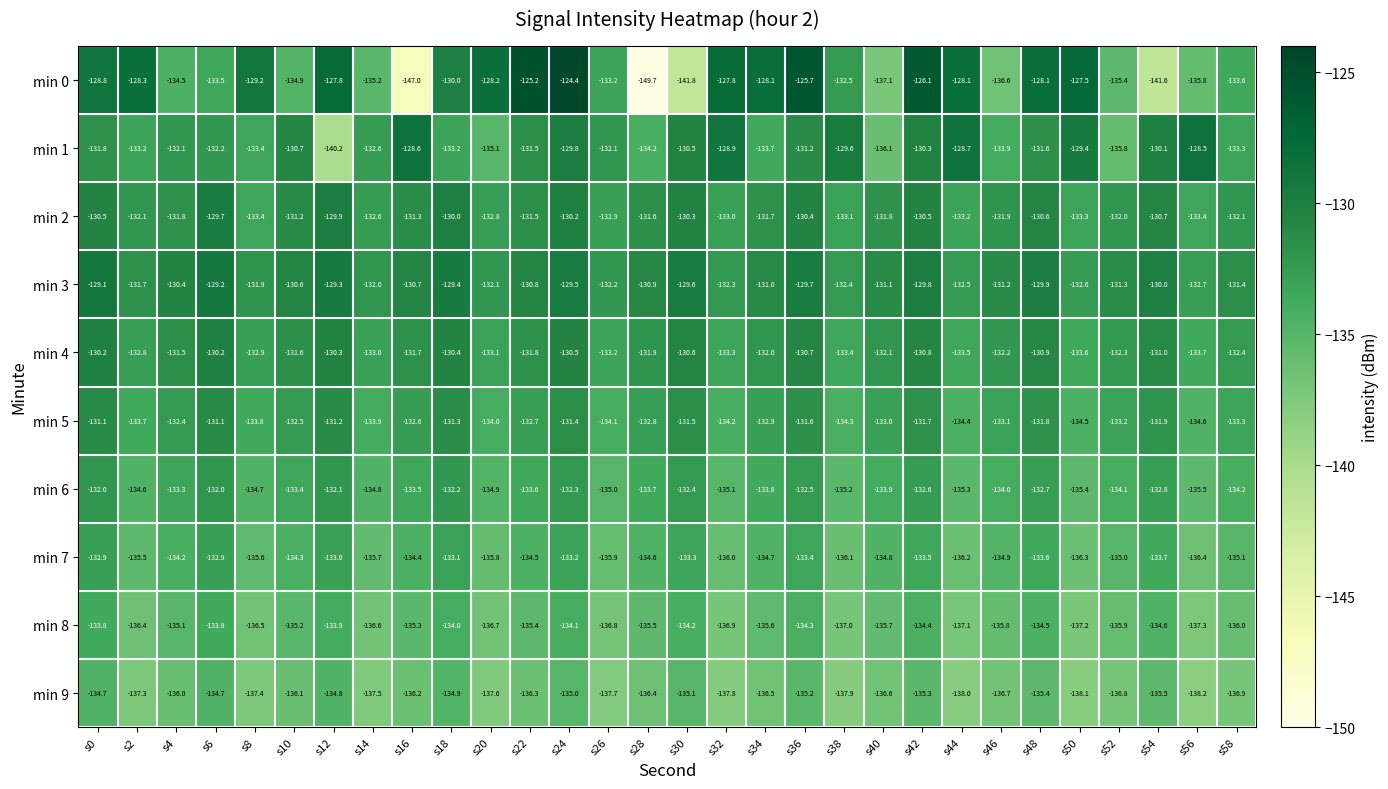

Which series has the widest spread of values?

min 0